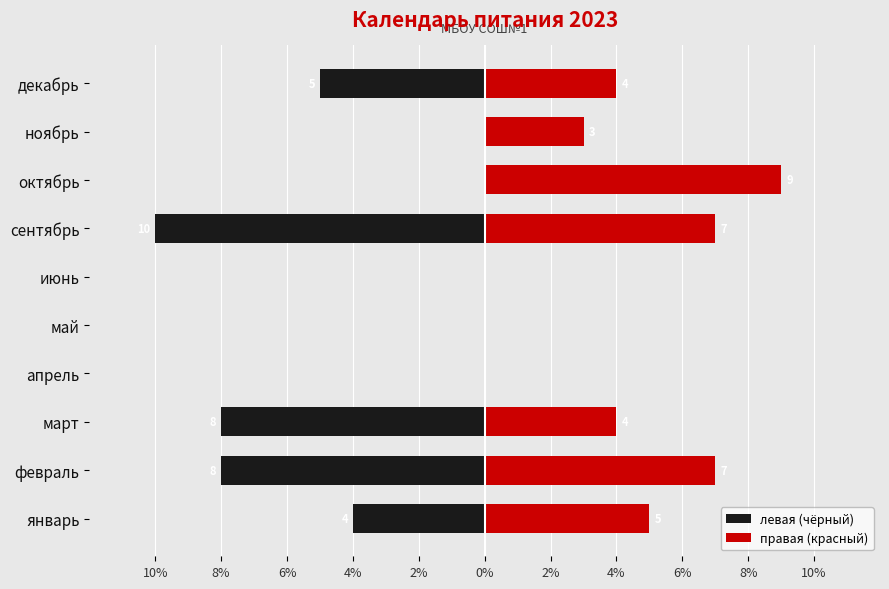

What is the difference between the maximum and minimum values in the левая (чёрный) series?

10